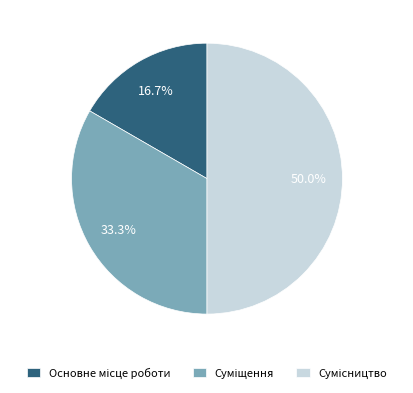

To the nearest percent, what is the average slice percentage?

33%